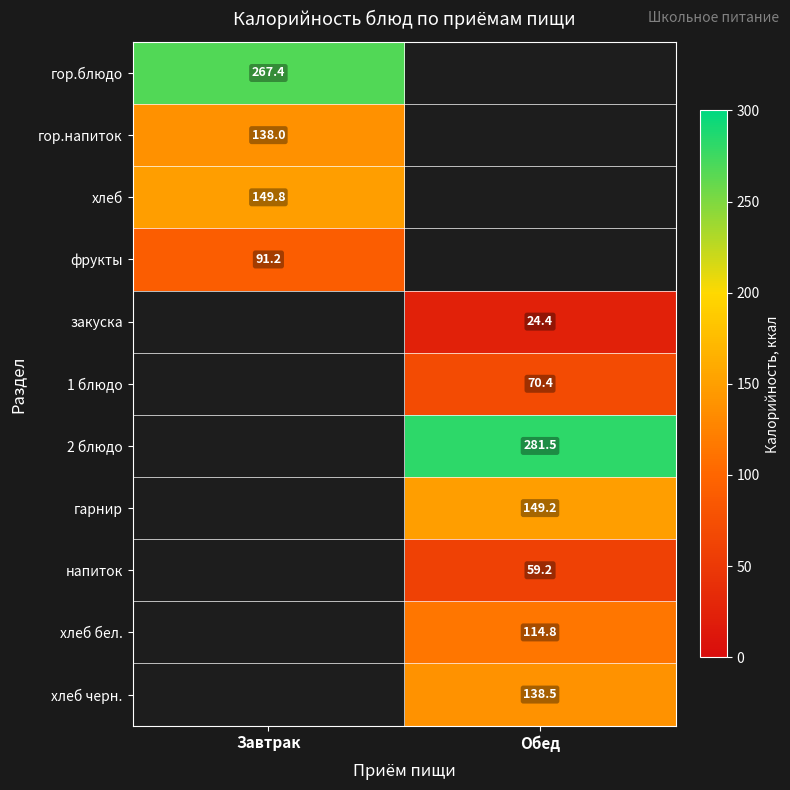

True or false: фрукты has a value of 91.2 at Завтрак.

True